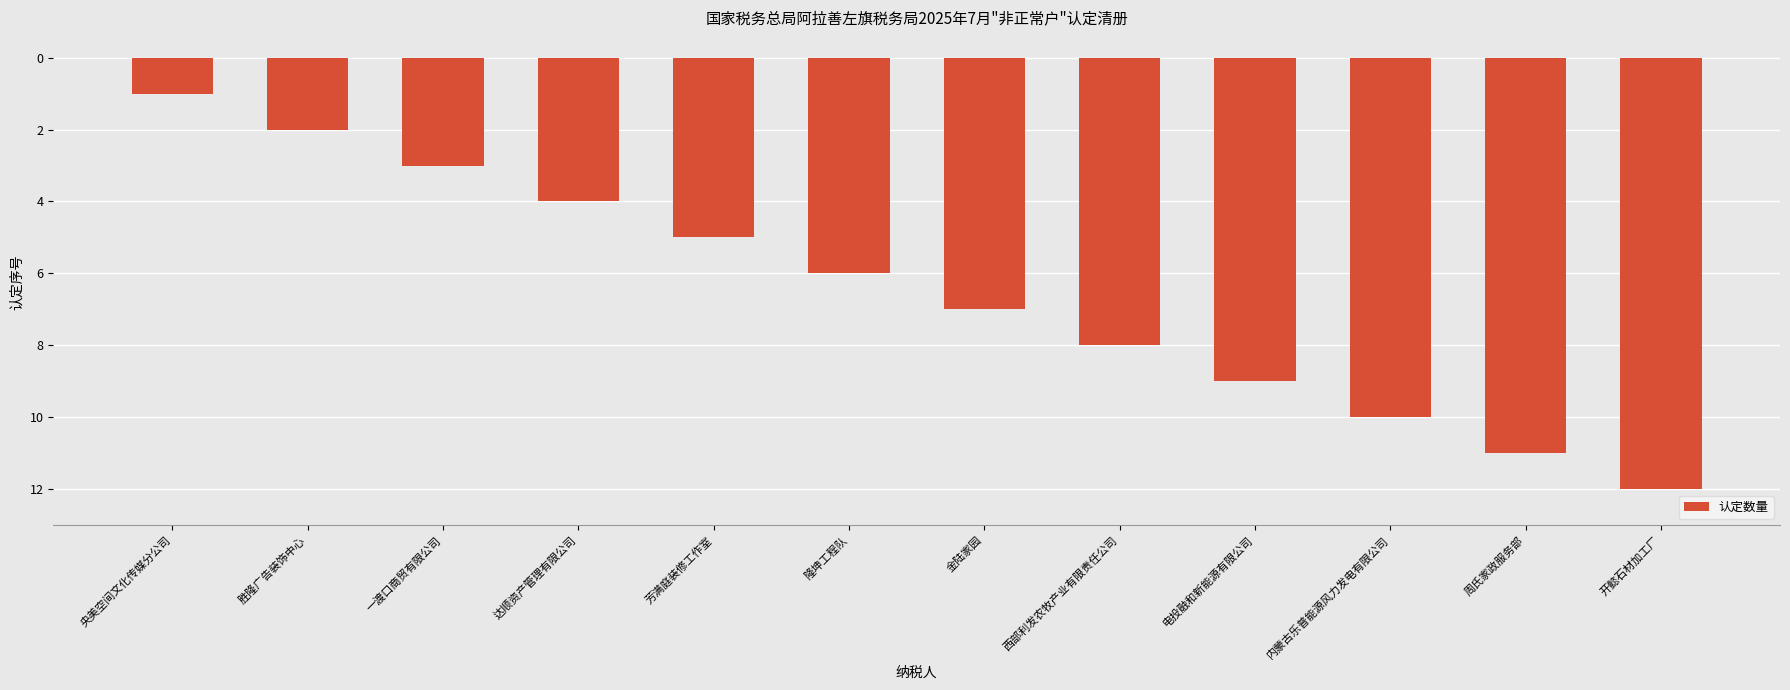

The value at 金陆家园 is -2. True or false?

False